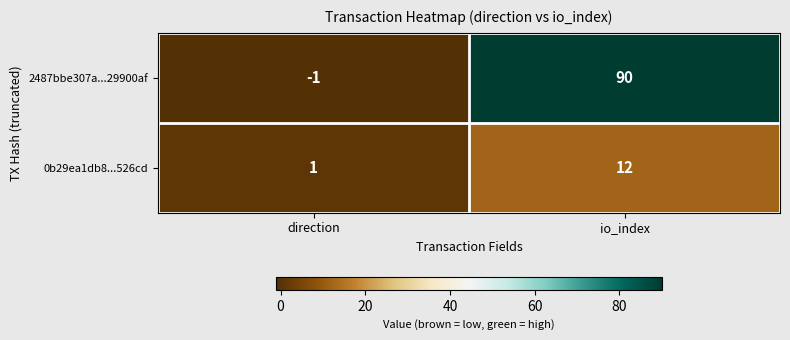

What is the greatest value displayed?

90